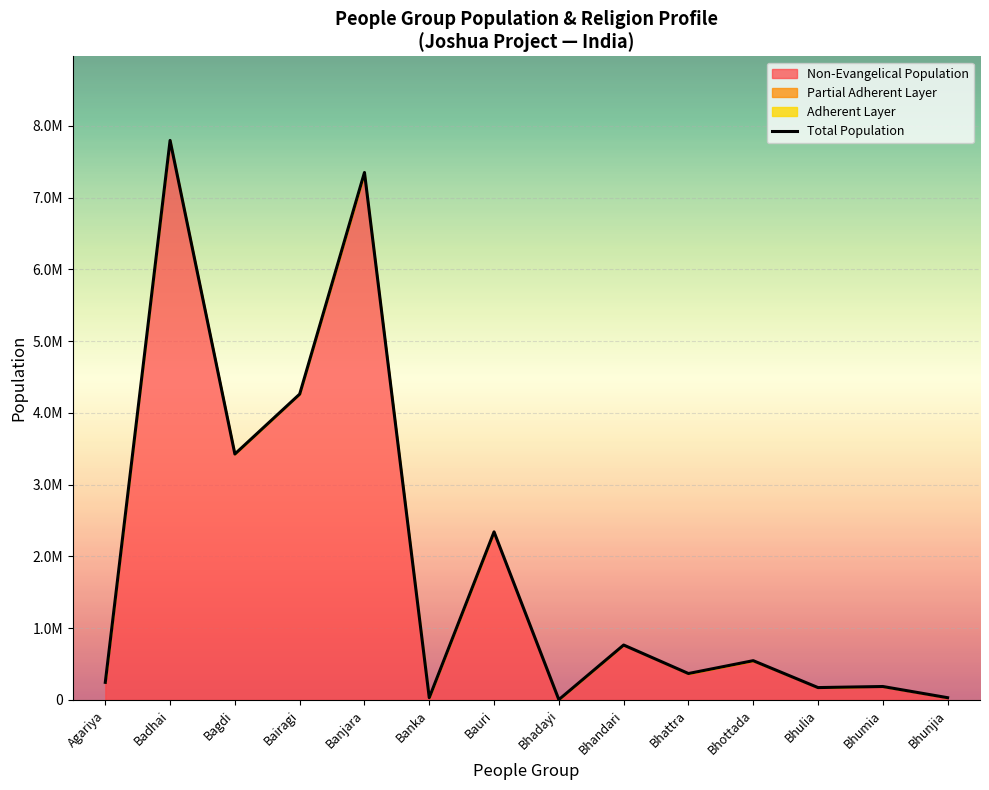

Does the chart display data point markers on the line(s)?

No